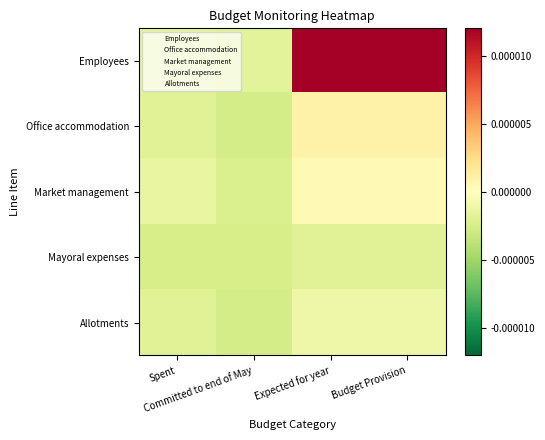

Which series has the largest range (max minus min)?

Employees